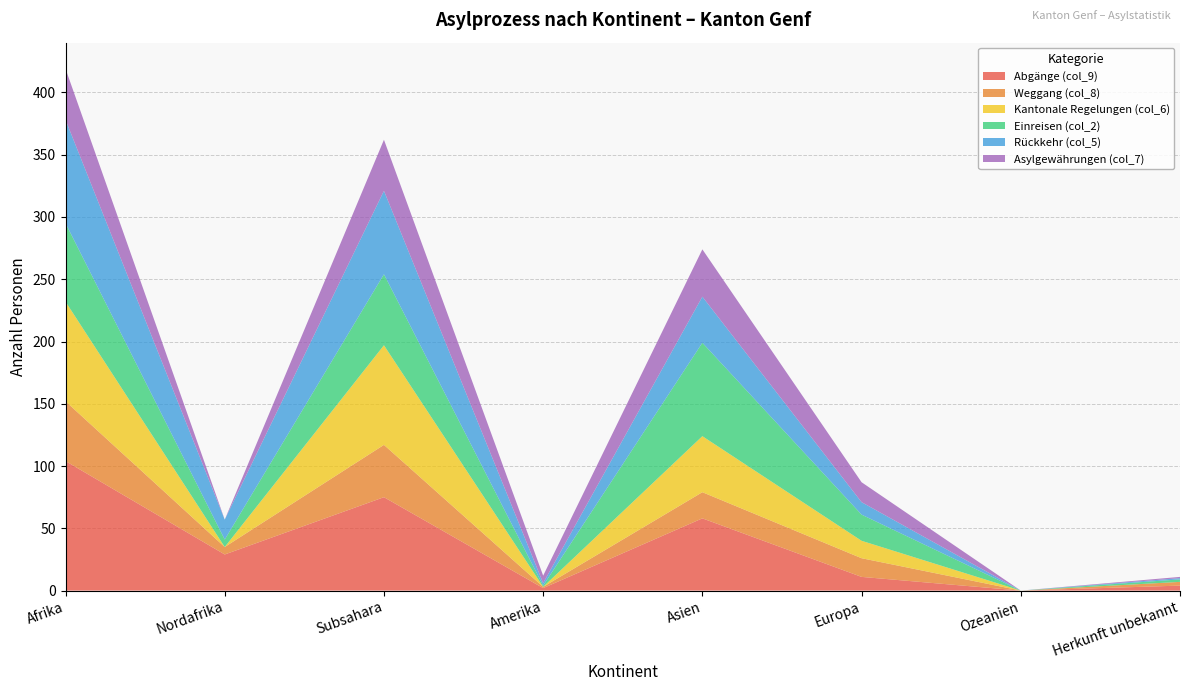

Reading right to left, transcribe all the data shown in this chart.

Abgänge (col_9): Herkunft unbekannt=4	Ozeanien=0	Europa=11	Asien=58	Amerika=2	Subsahara=75	Nordafrika=29	Afrika=104
Weggang (col_8): Herkunft unbekannt=3	Ozeanien=0	Europa=15	Asien=21	Amerika=1	Subsahara=42	Nordafrika=6	Afrika=48
Kantonale Regelungen (col_6): Herkunft unbekannt=0	Ozeanien=0	Europa=14	Asien=45	Amerika=0	Subsahara=80	Nordafrika=0	Afrika=80
Einreisen (col_2): Herkunft unbekannt=2	Ozeanien=0	Europa=21	Asien=75	Amerika=1	Subsahara=57	Nordafrika=6	Afrika=63
Rückkehr (col_5): Herkunft unbekannt=1	Ozeanien=0	Europa=10	Asien=37	Amerika=2	Subsahara=67	Nordafrika=16	Afrika=83
Asylgewährungen (col_7): Herkunft unbekannt=1	Ozeanien=0	Europa=16	Asien=38	Amerika=6	Subsahara=41	Nordafrika=0	Afrika=41